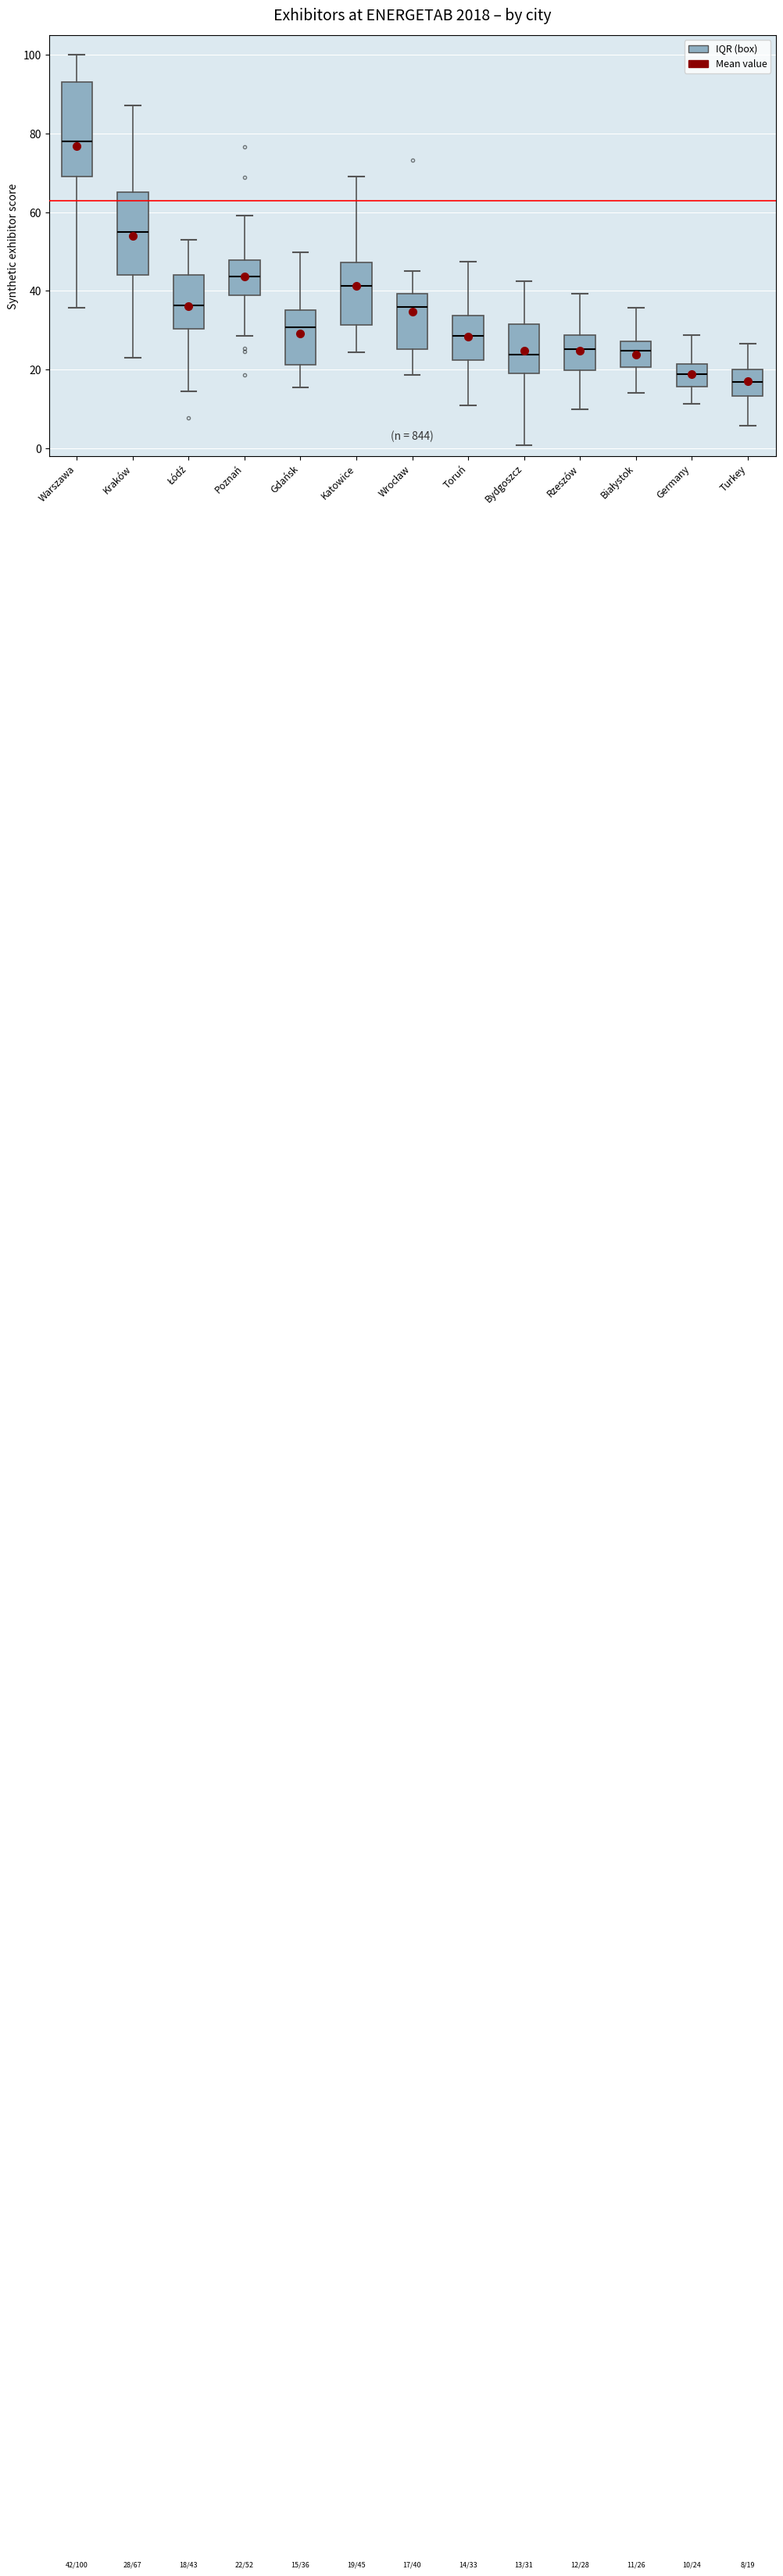

Which box is the tallest, from its lower edge to its upper edge?

Warszawa